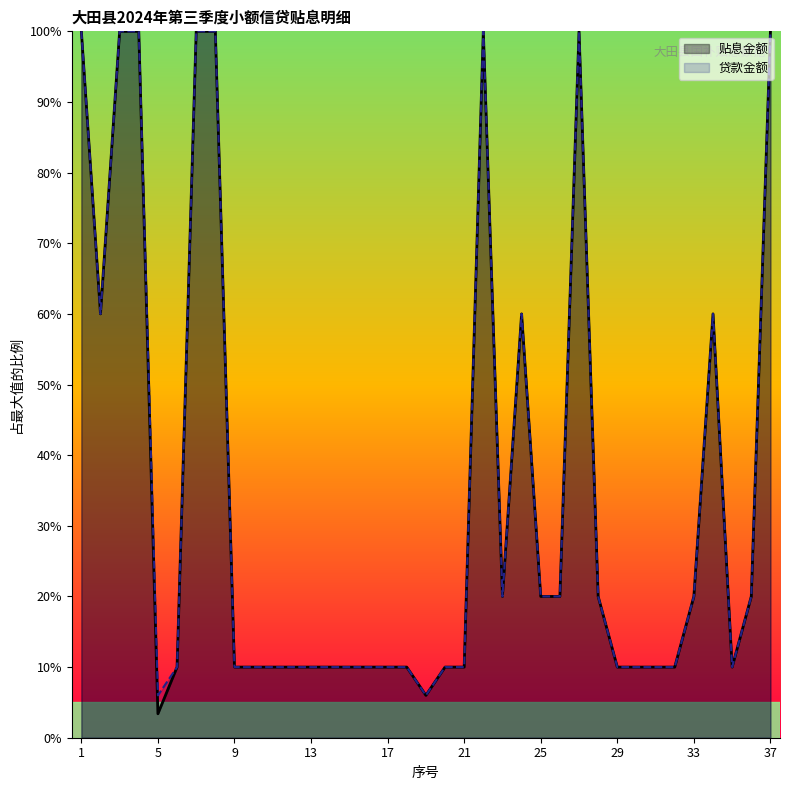

True or false: 贴息金额 has a value of 100.0 at 3.

True